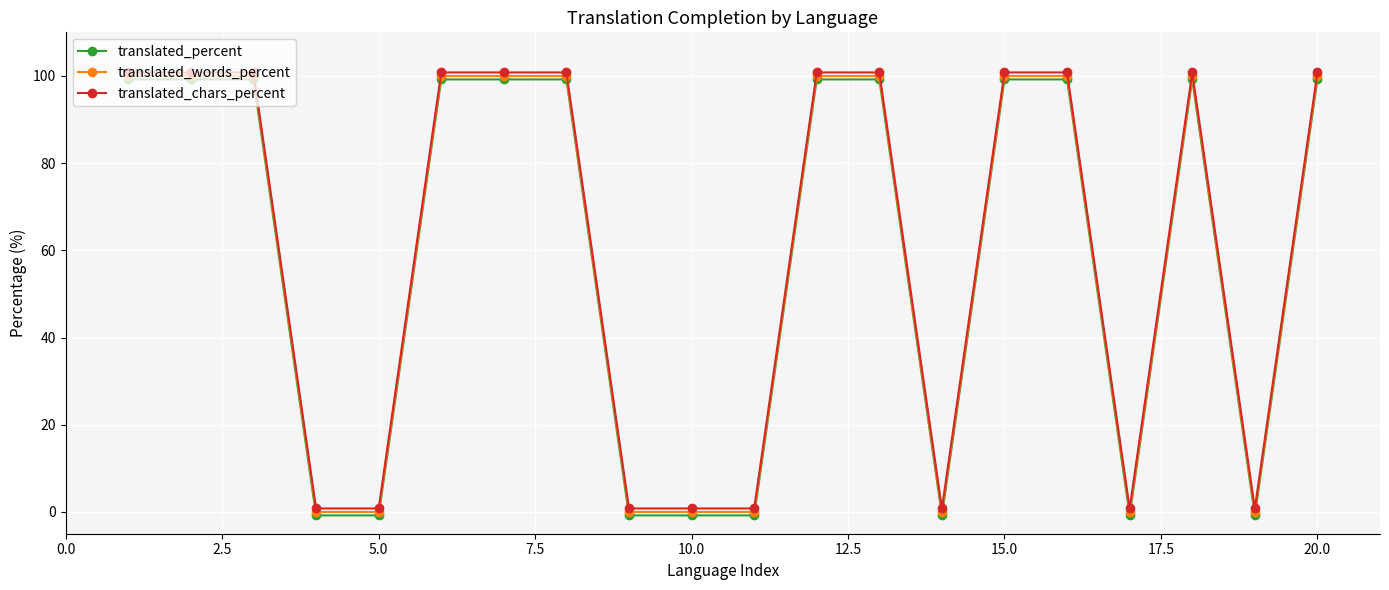

Rank the series by their maximum value, from highest to lowest.

translated_chars_percent, translated_words_percent, translated_percent